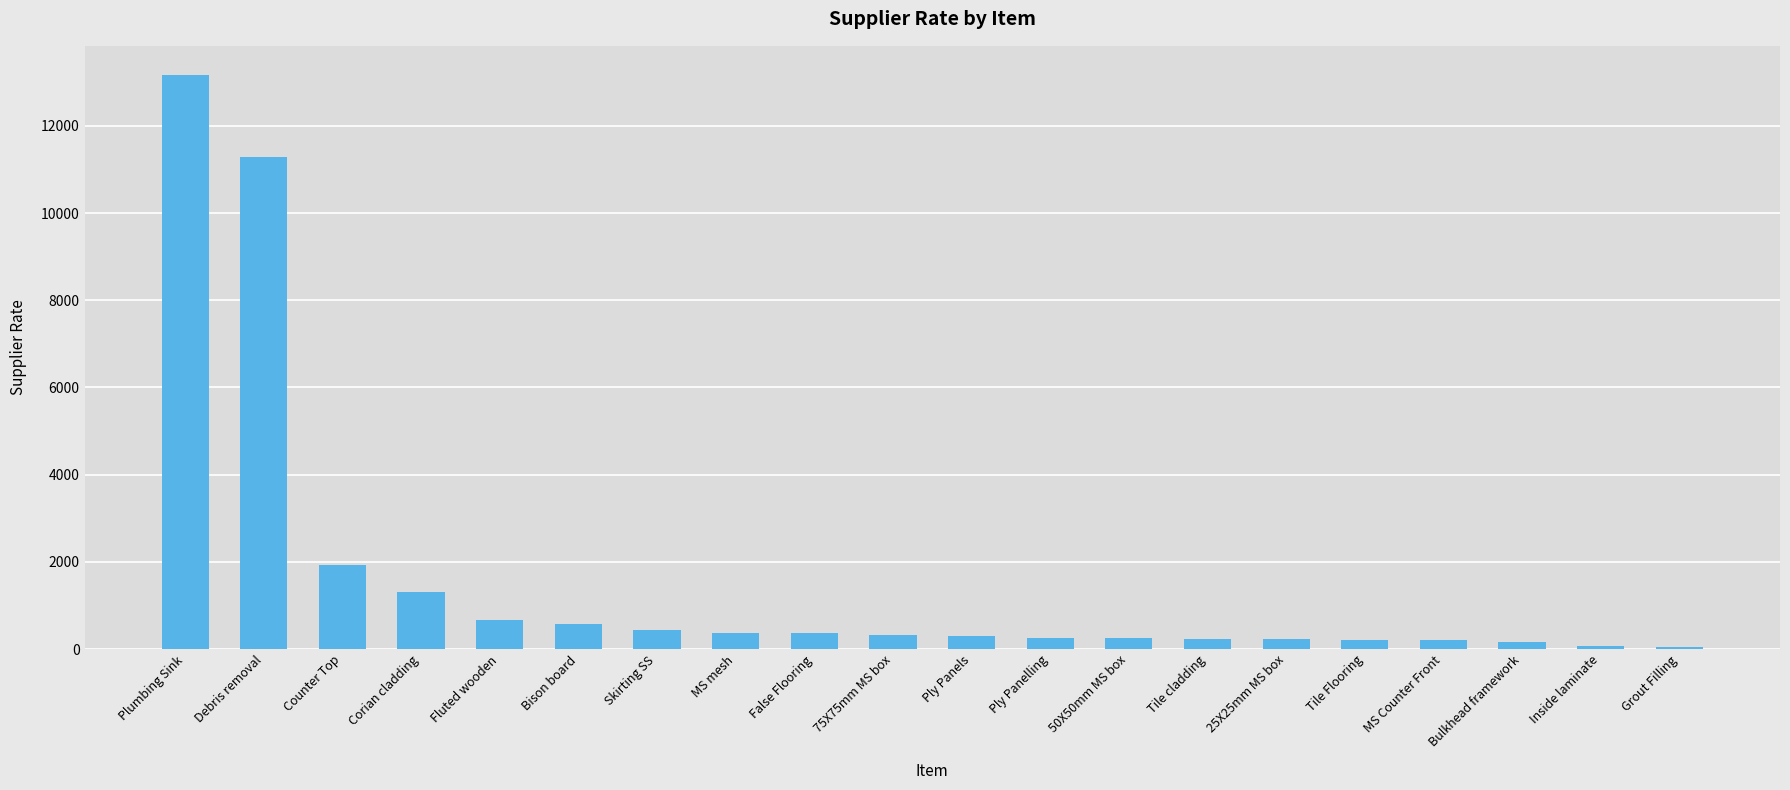

How many data points are less than 327?

10